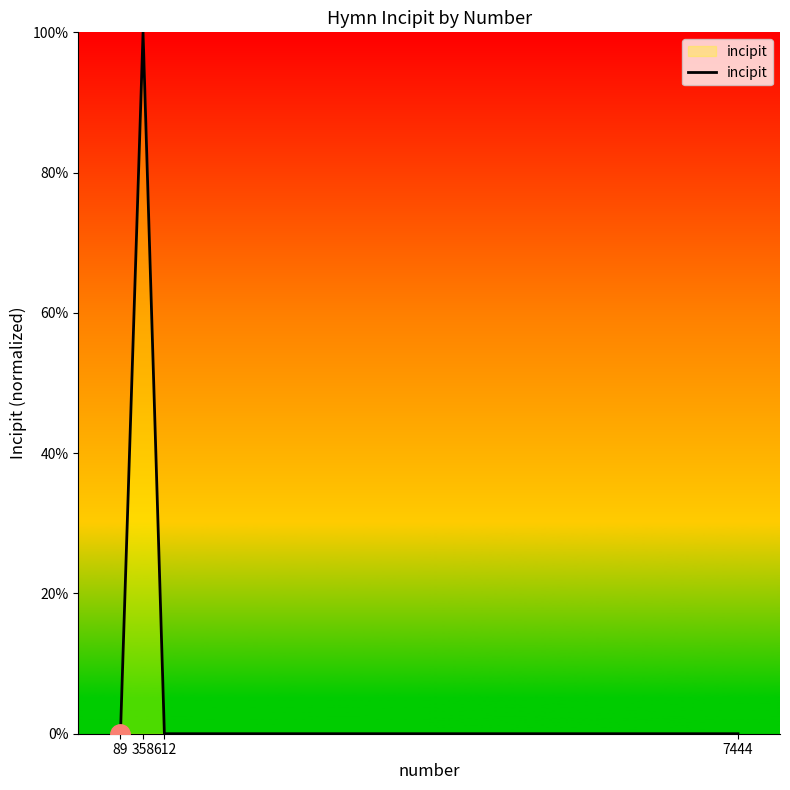

Reading left to right, list all the values displayed in this chart.

0	100	0	0